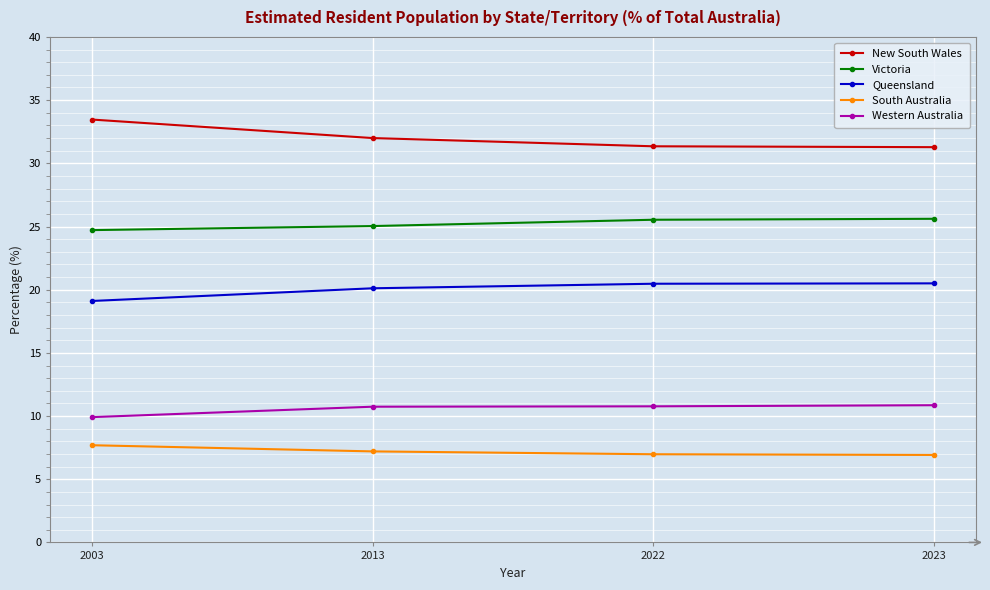

List the series in order of their peak value, highest first.

New South Wales, Victoria, Queensland, Western Australia, South Australia